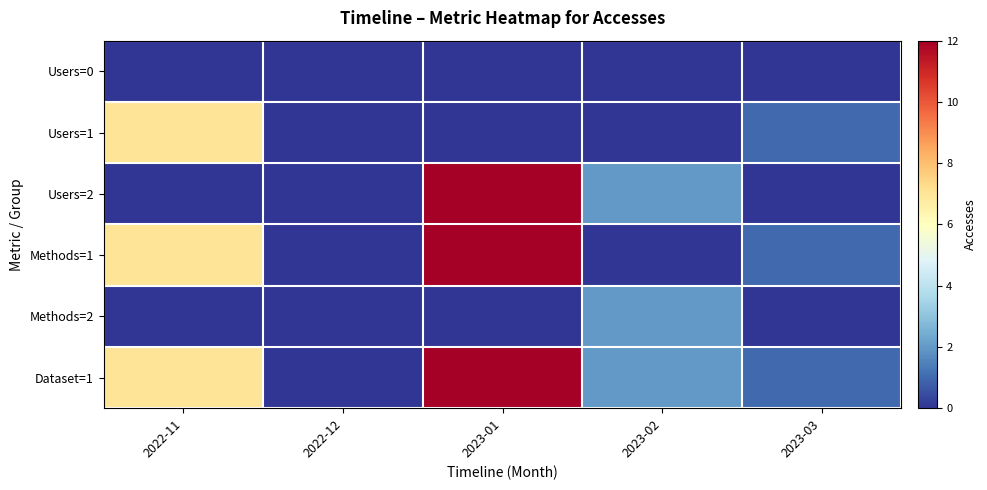

What is the total value across all series at 2023-01?

36